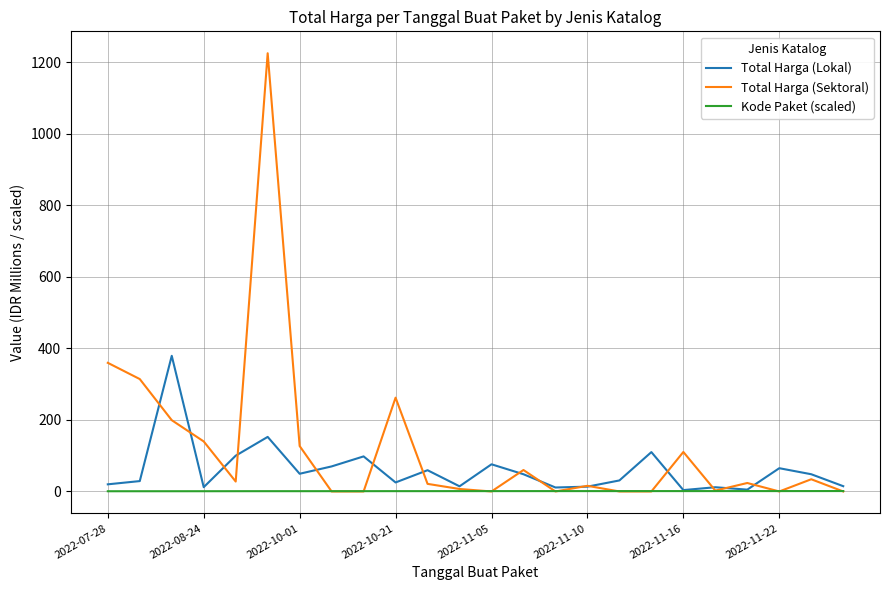

Which series has the widest spread of values?

Total Harga (Sektoral)